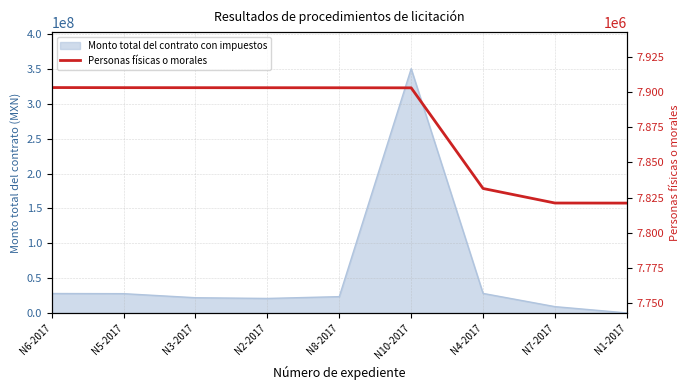

The value at N1-2017 is 3623692. True or false?

False